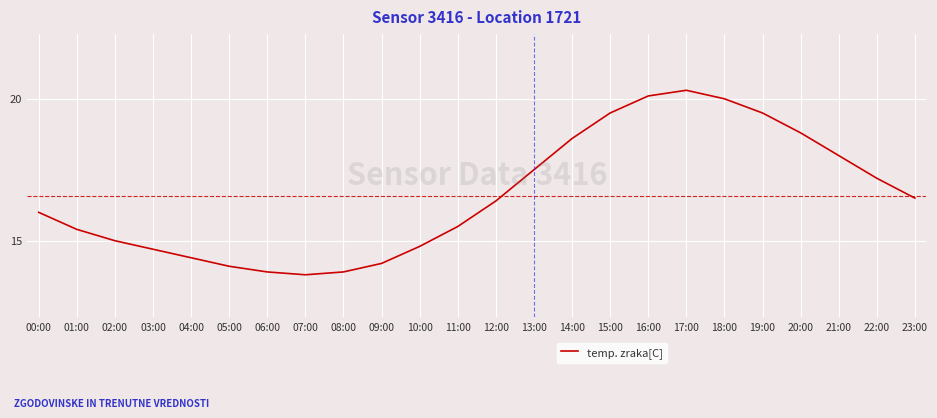

Where is the data nearest to the value 17?

22:00